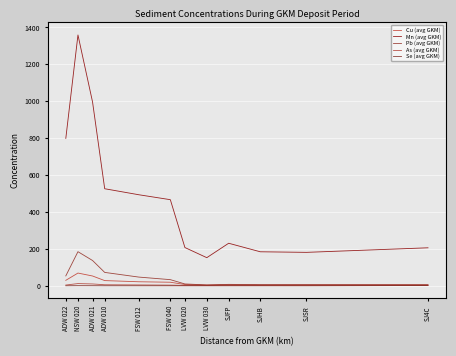

How many lines are shown in the chart?

5